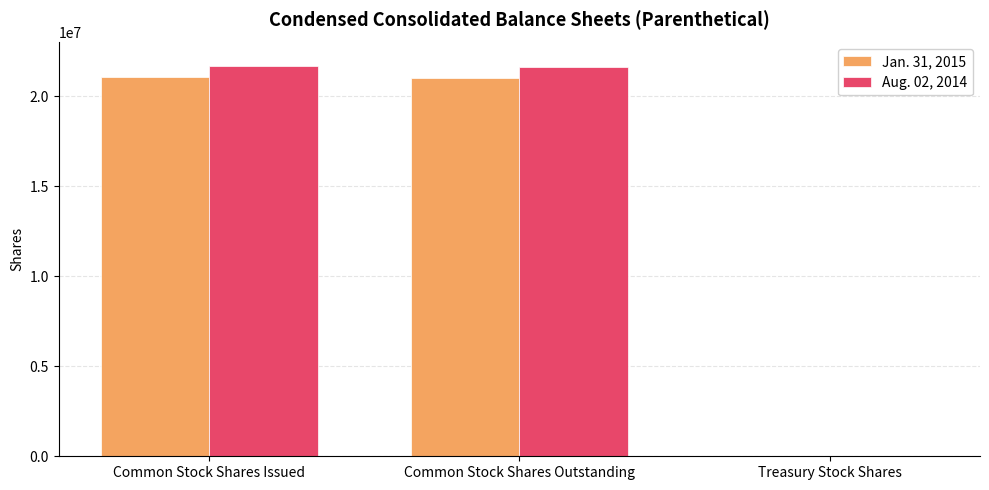

Is it true that Jan. 31, 2015 equals 21075000 at Common Stock Shares Issued?

True